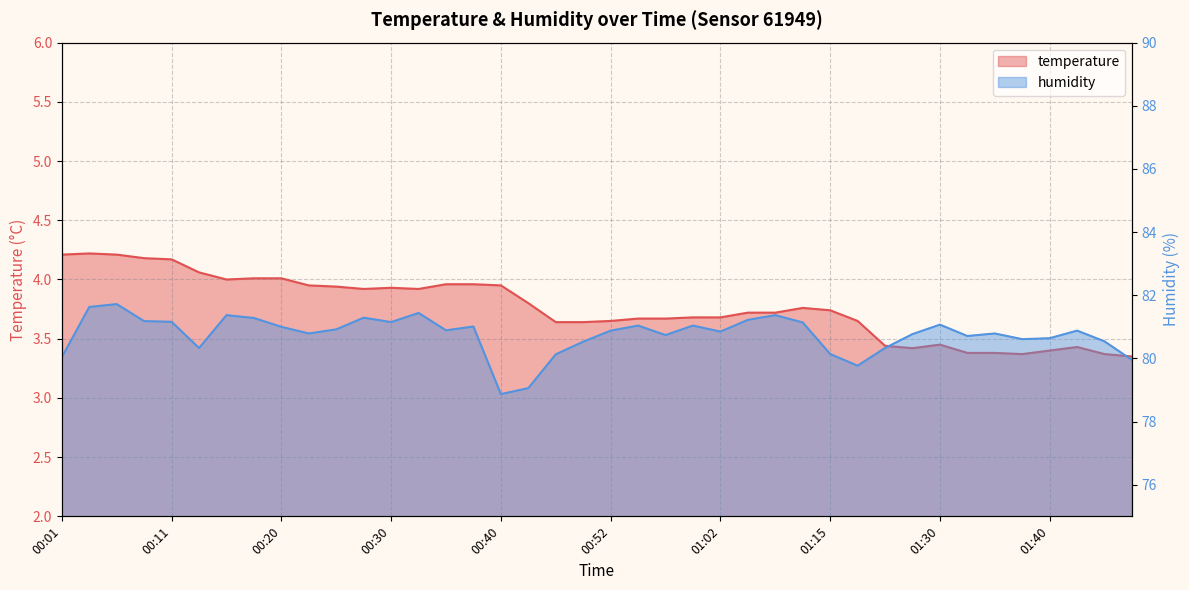

What is the label of the 36th point from the right?

00:11